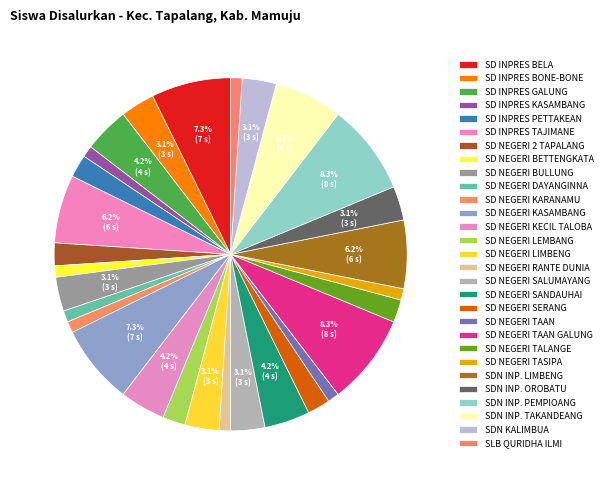

Is SD NEGERI KARANAMU the majority of the pie?

No